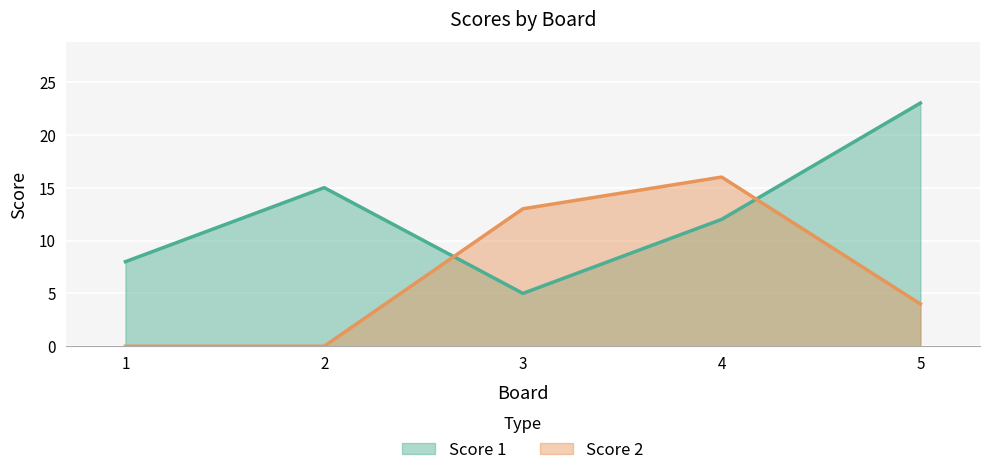

What is the spread (max minus min) of values at 2?

15